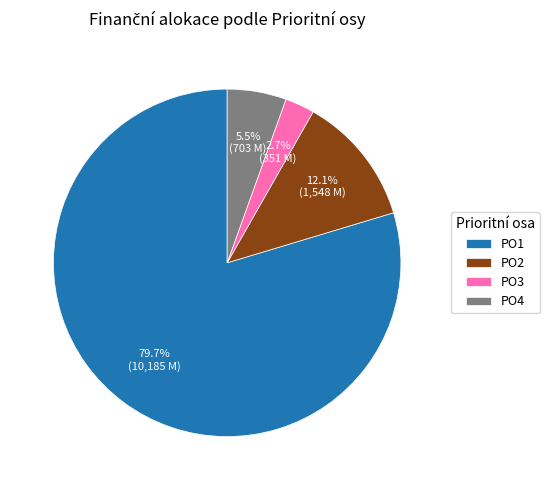

Is PO3 the majority of the pie?

No